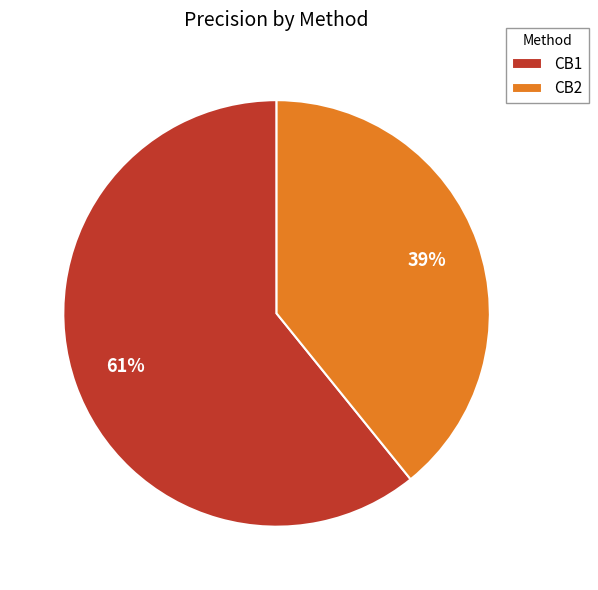

To the nearest percent, what is the difference between the CB1 and CB2 slice percentages?

22%